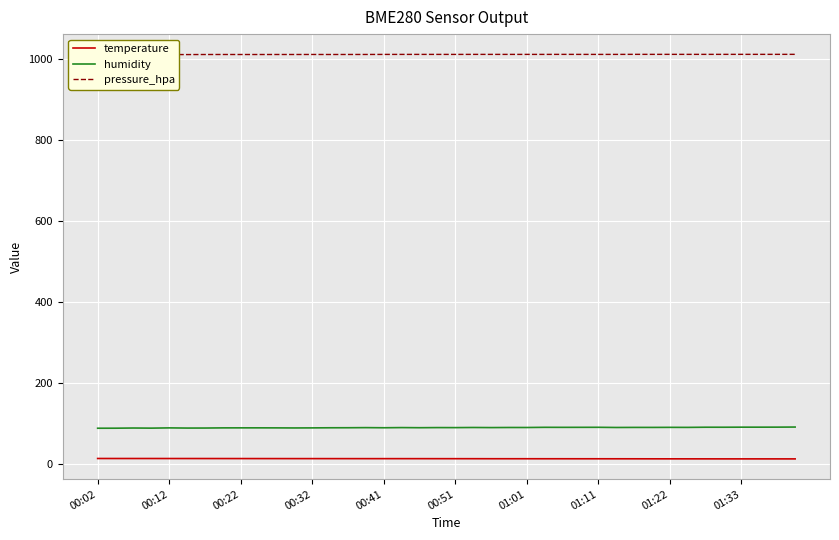

How many series are shown in this chart?

3